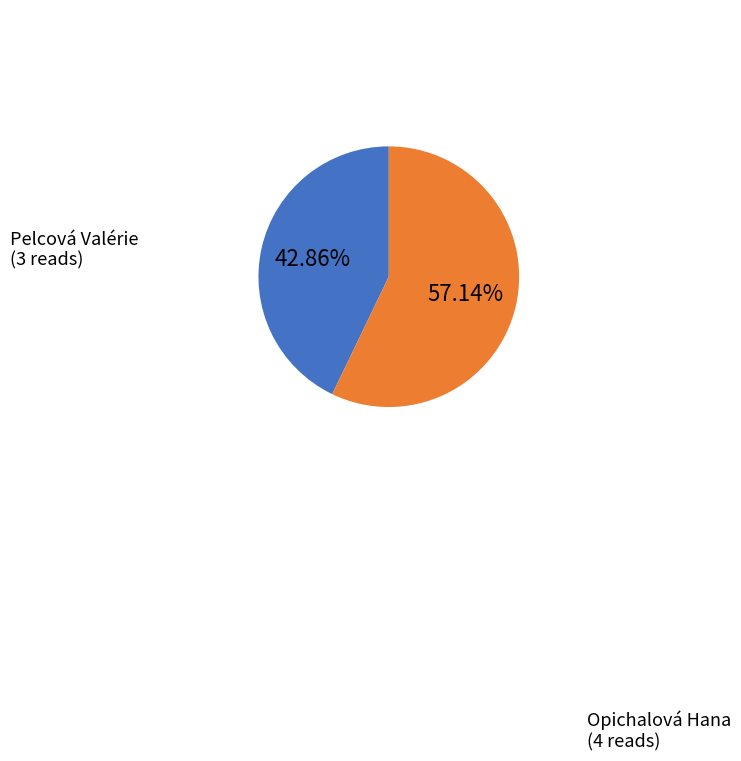

Is there any slice that represents more than half of the pie?

Yes